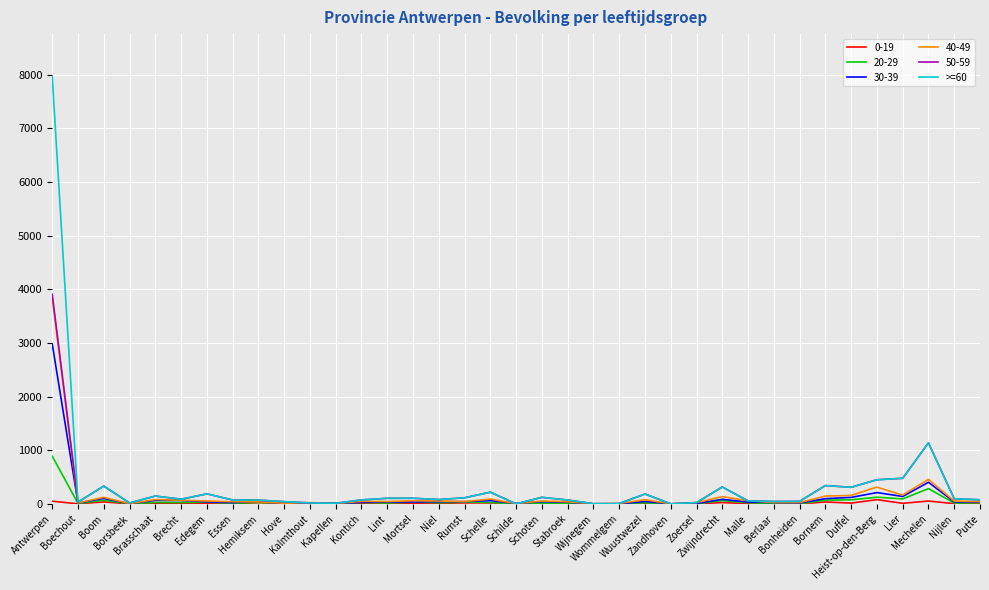

Which series has the widest spread of values?

>=60